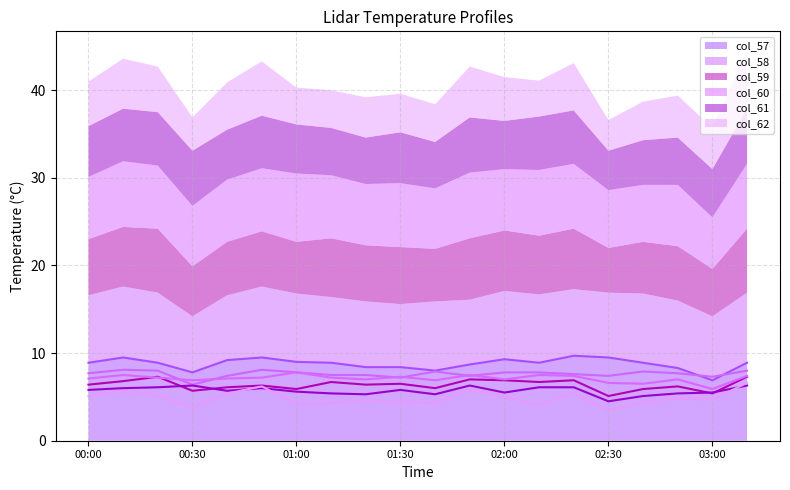

What is the minimum value for col_57?

6.9